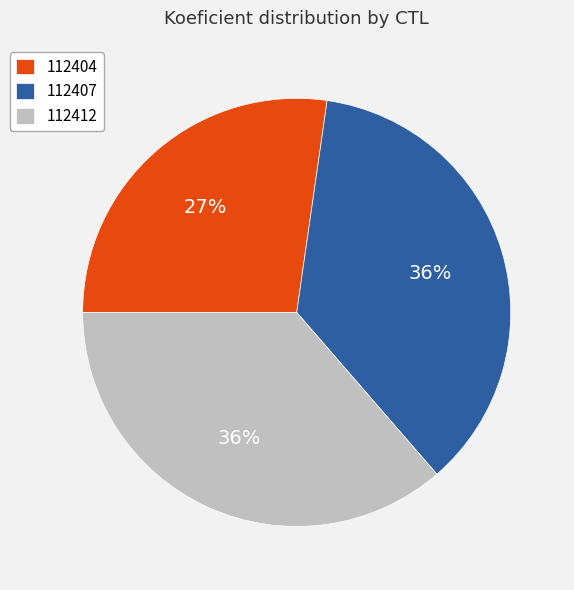

Is the sum of 112404 and 112407 greater than half?

Yes